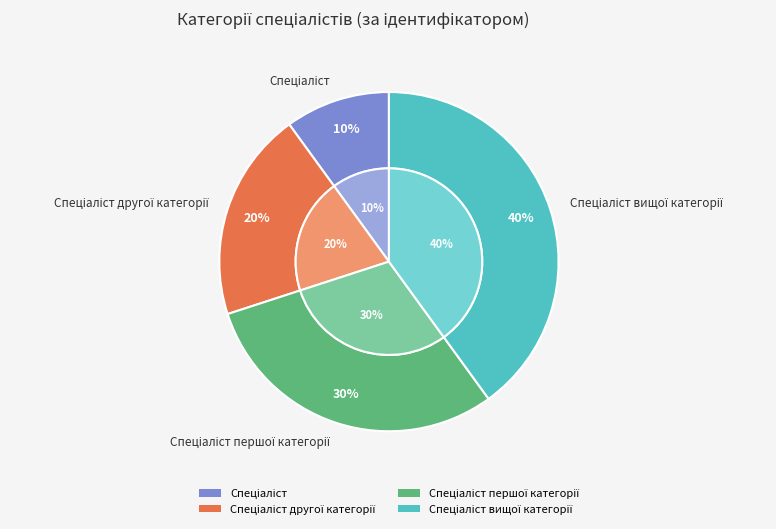

To the nearest percent, what is the average slice percentage?

25%